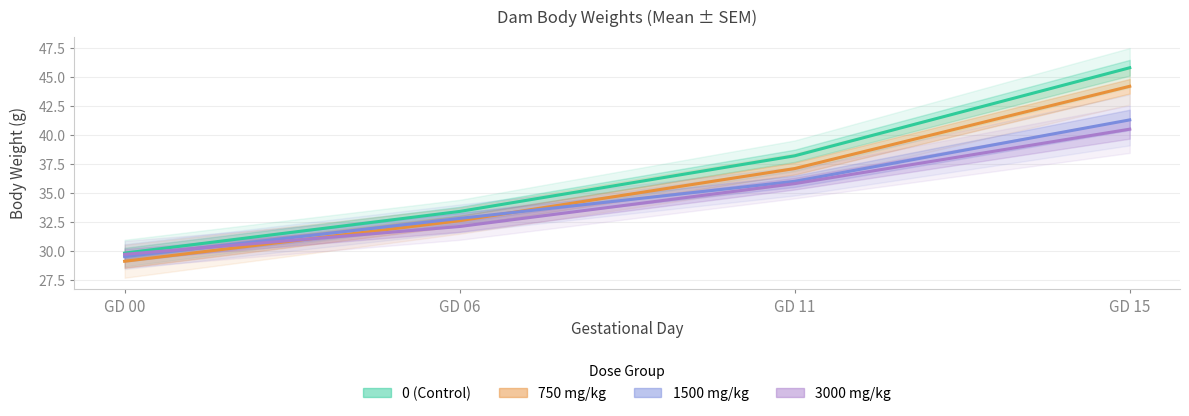

At how many categories does at least one series exceed 43?

1